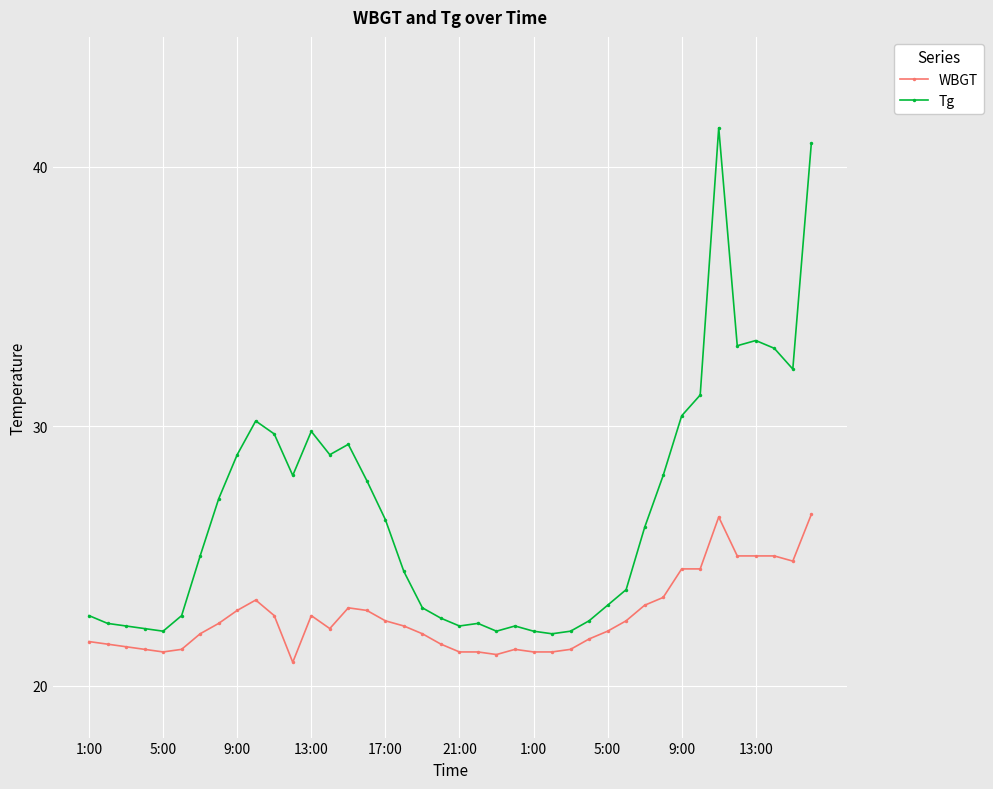

What is the difference between the second highest and second lowest values in the WBGT series?

5.3